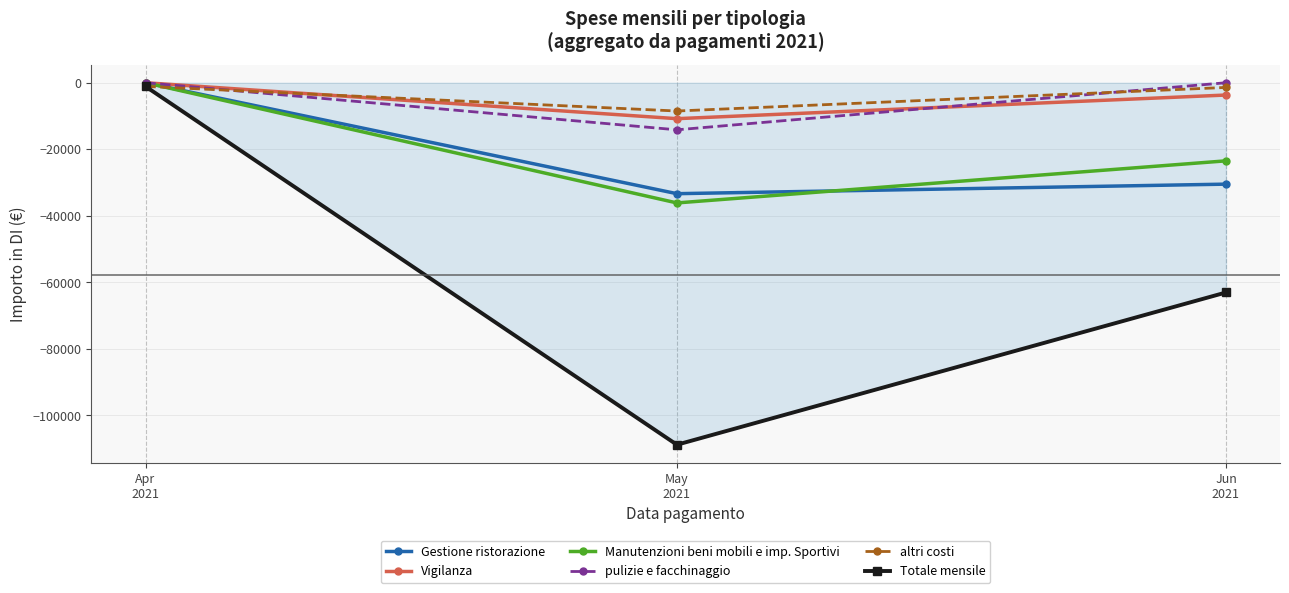

Rank the series at Jun
2021 from highest to lowest value.

pulizie e facchinaggio, altri costi, Vigilanza, Manutenzioni beni mobili e imp. Sportivi, Gestione ristorazione, Totale mensile